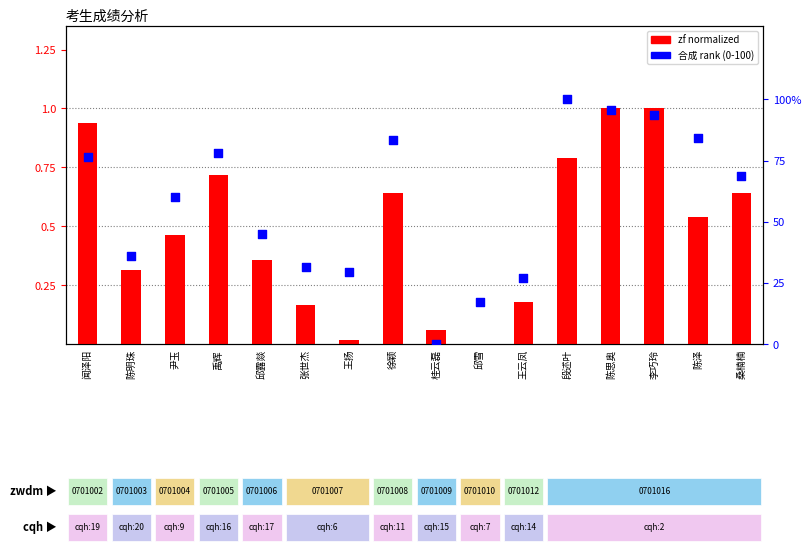

At which category is the sum across all series the highest?

段述叶